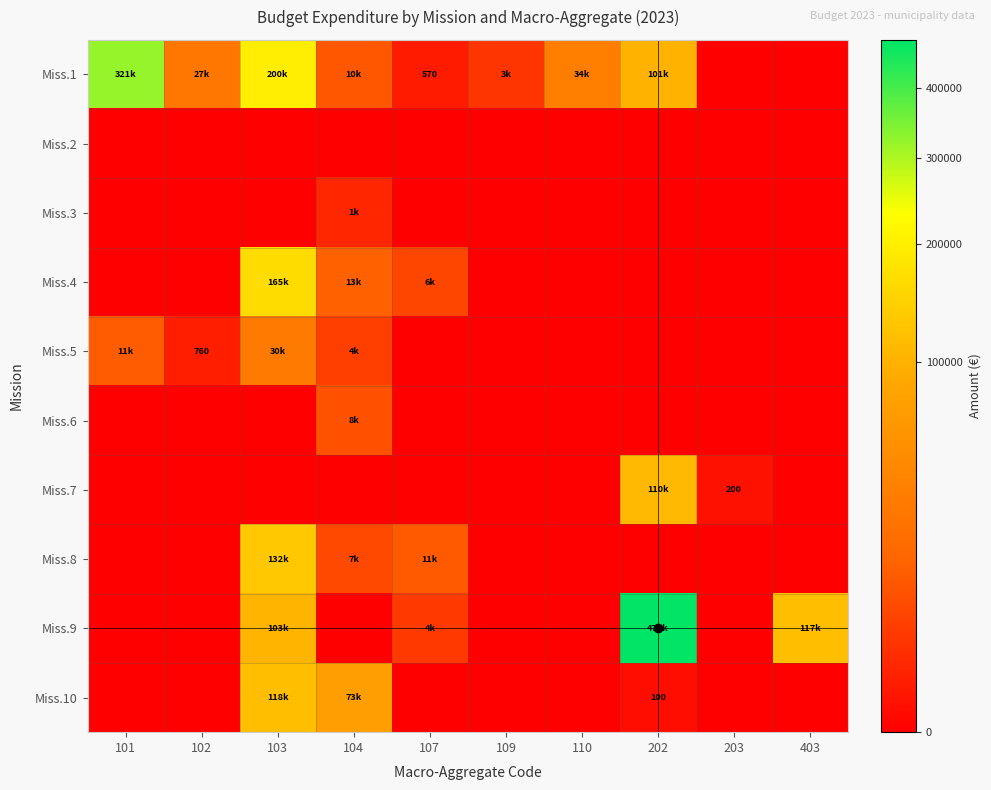

What is the difference between the Miss.8 values at 104 and 107?

4547.0